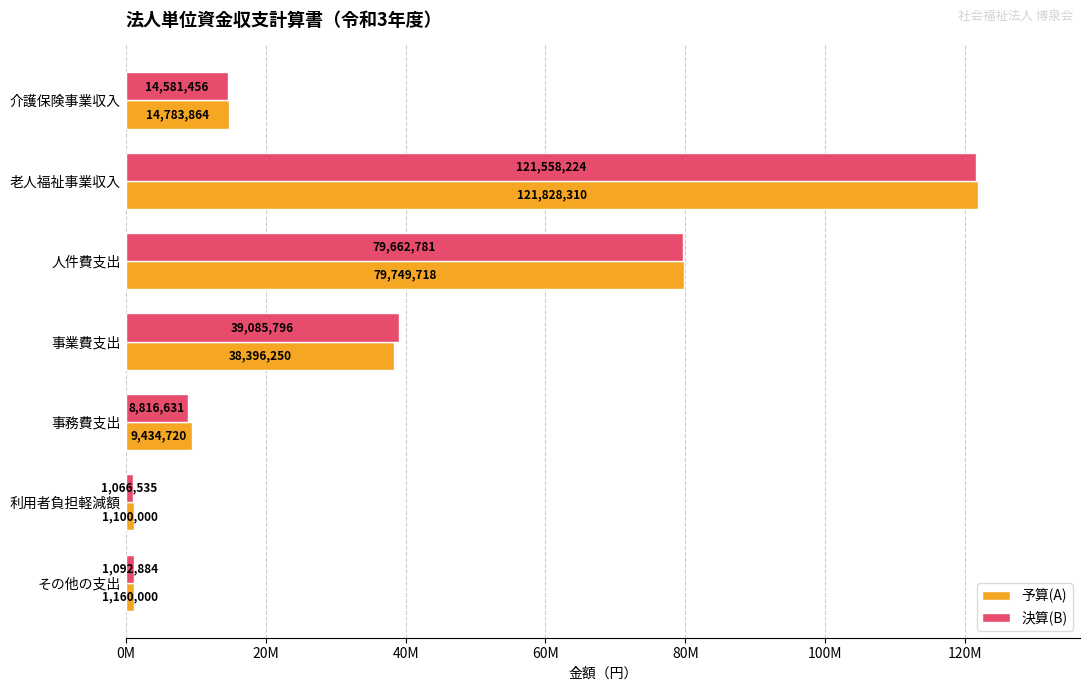

At which category is the sum across all series the highest?

老人福祉事業収入